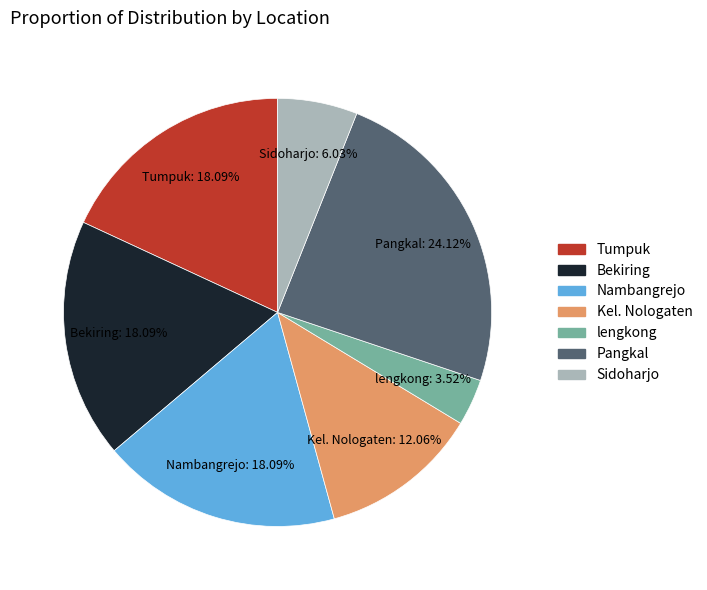

How much of the chart is everything except Pangkal?

75.9%